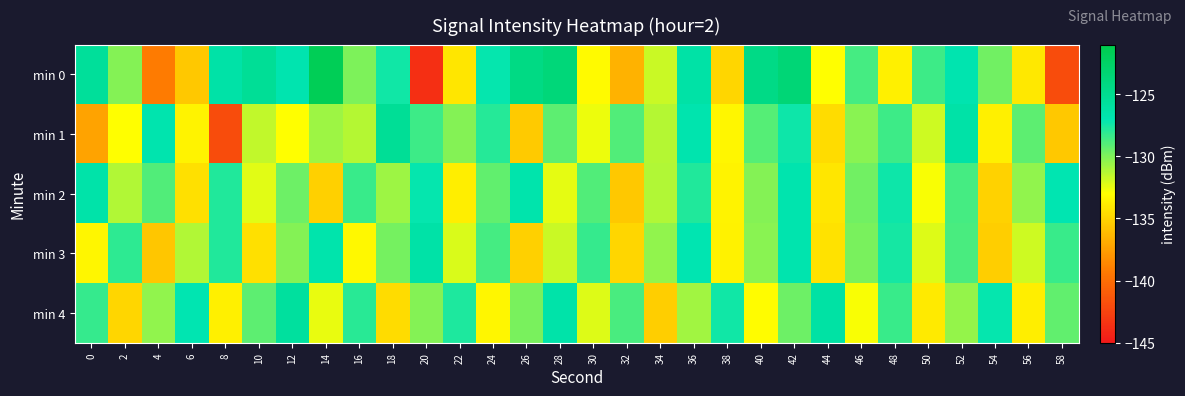

At which category is the sum across all series the highest?

42